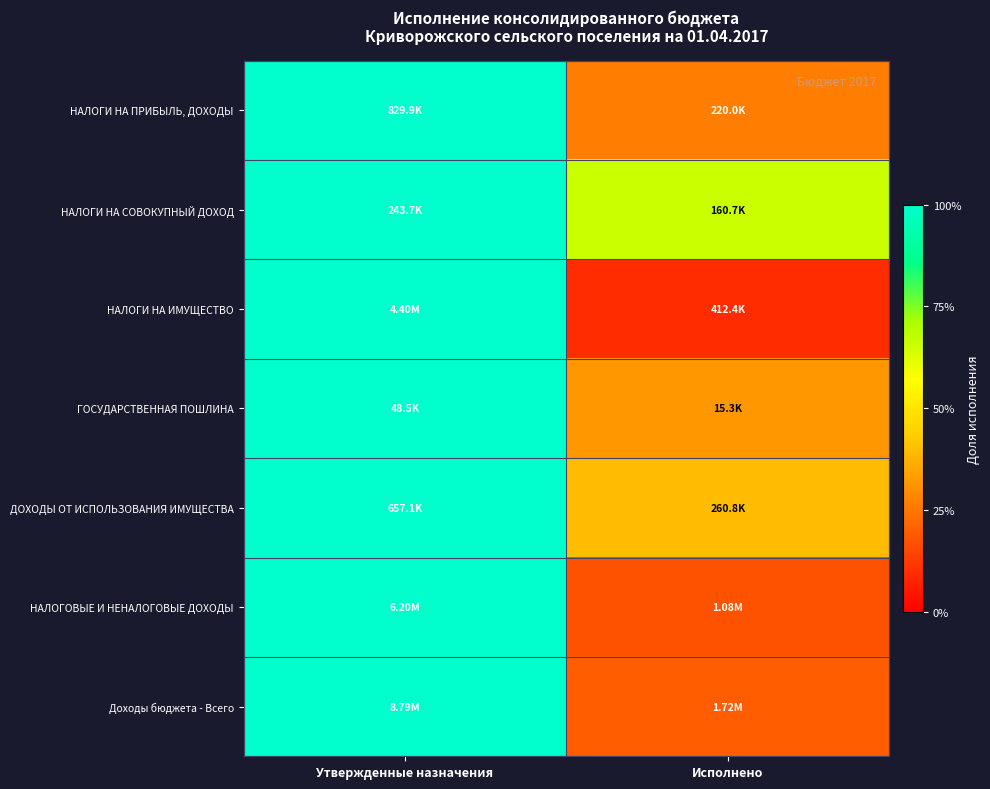

Which category has the highest value across all series?

Утвержденные назначения